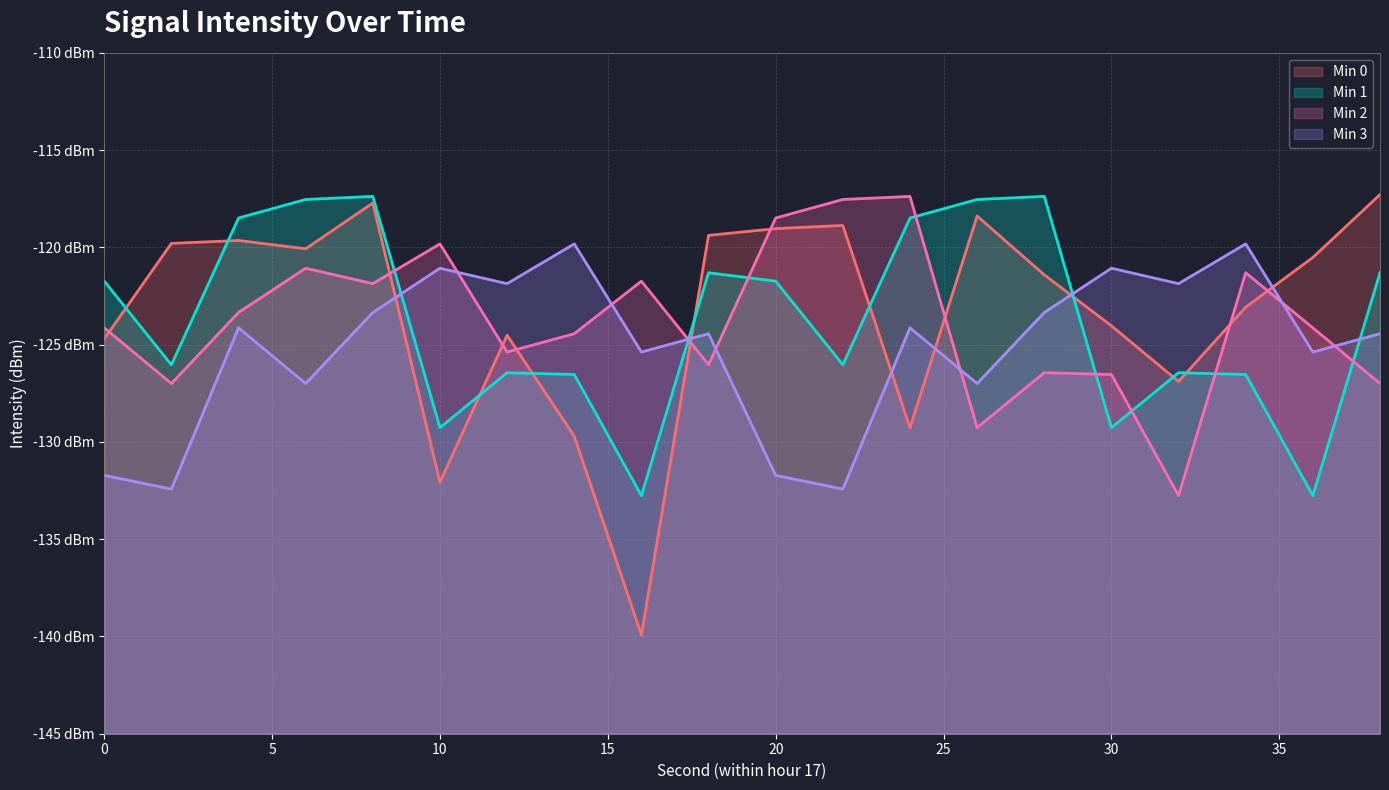

How many data points does each series have?

20